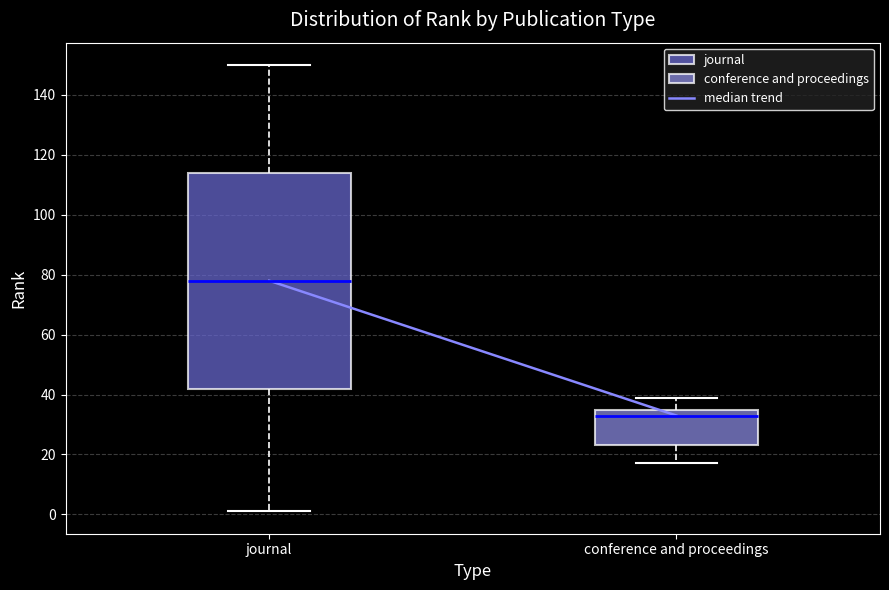

Which box's median line is the highest?

journal